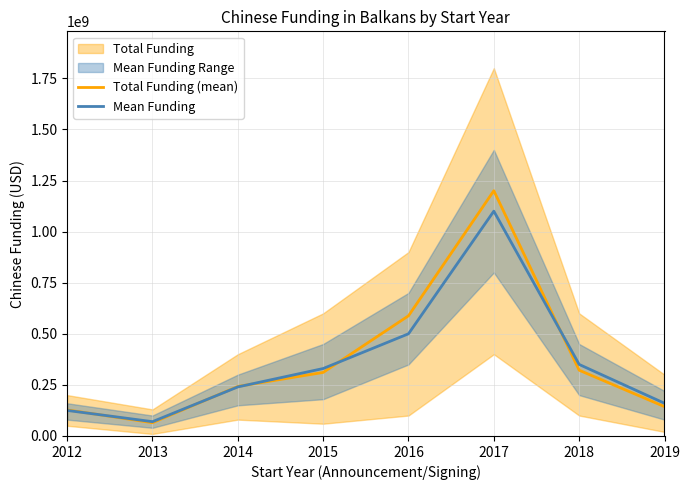

How many times do Total Funding (mean) and Mean Funding cross each other?

5